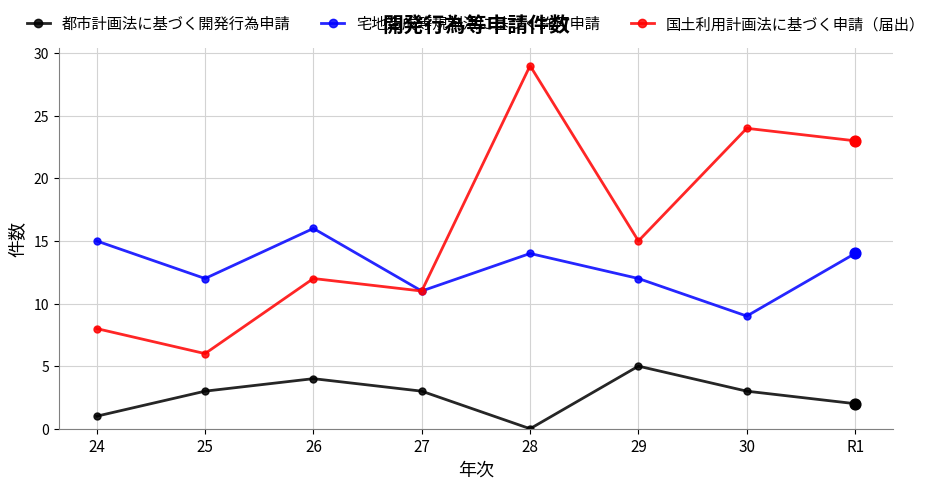

At which category is the sum across all series the highest?

28